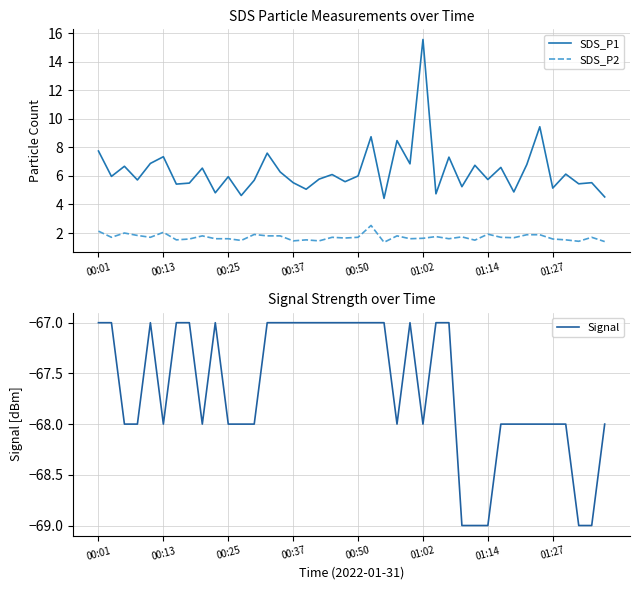

True or false: SDS_P2 and SDS_P1 cross at least once.

False